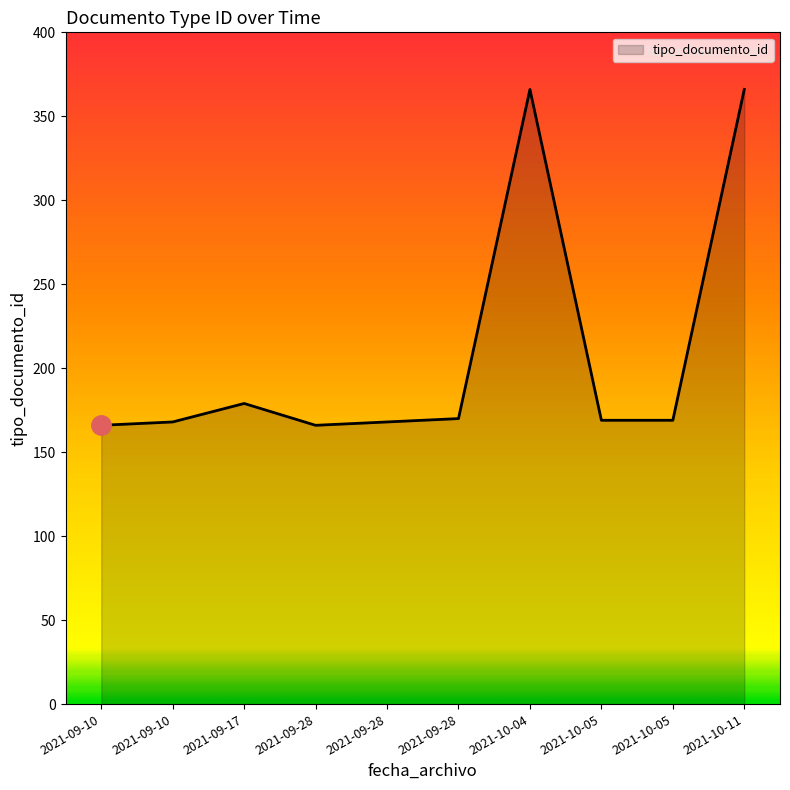

How many categories are shown in the chart?

10